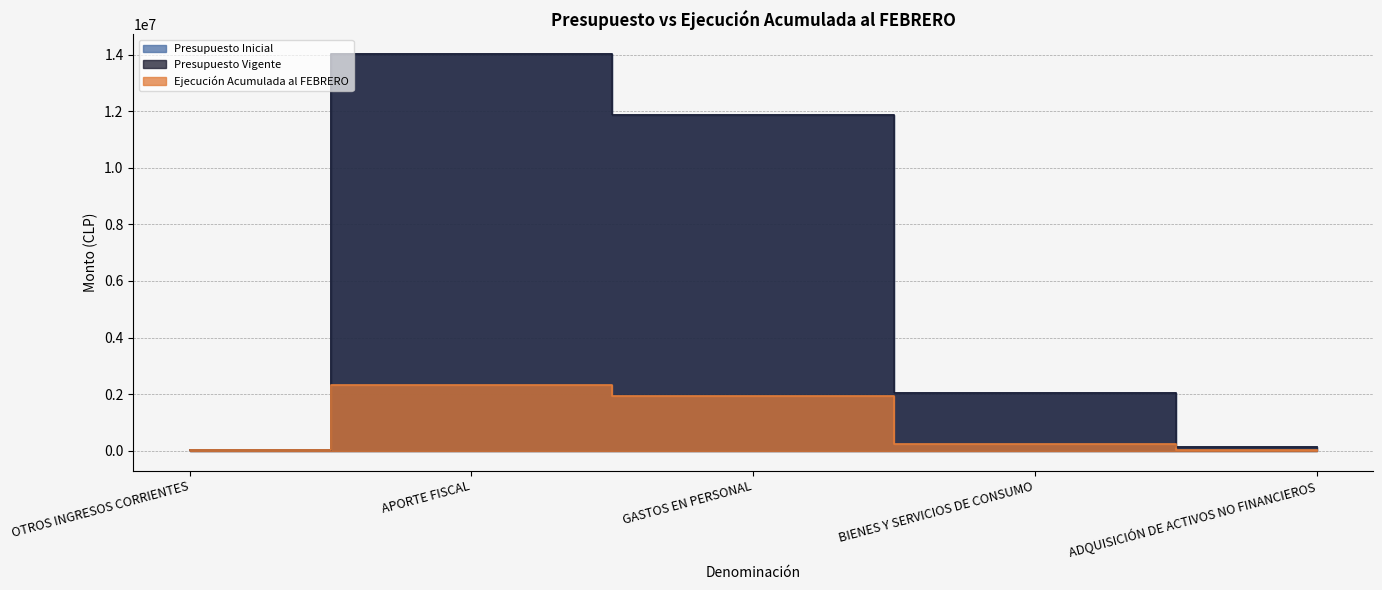

What is the label of the 4th point from the left?

BIENES Y SERVICIOS DE CONSUMO